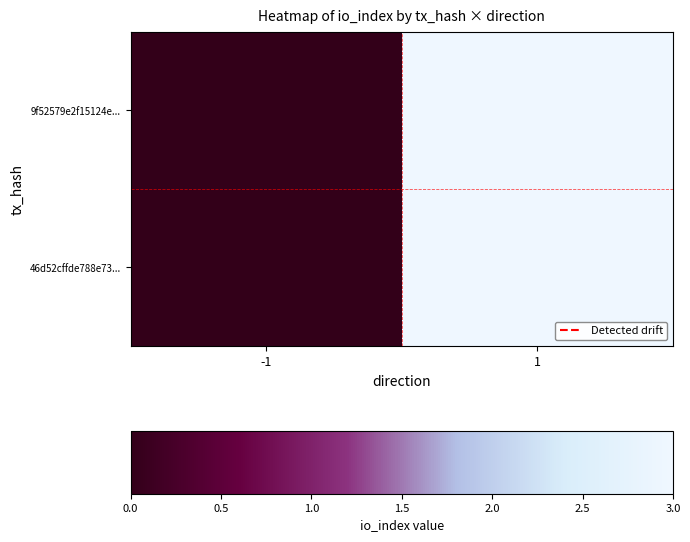

At which category is the sum across all series the highest?

1